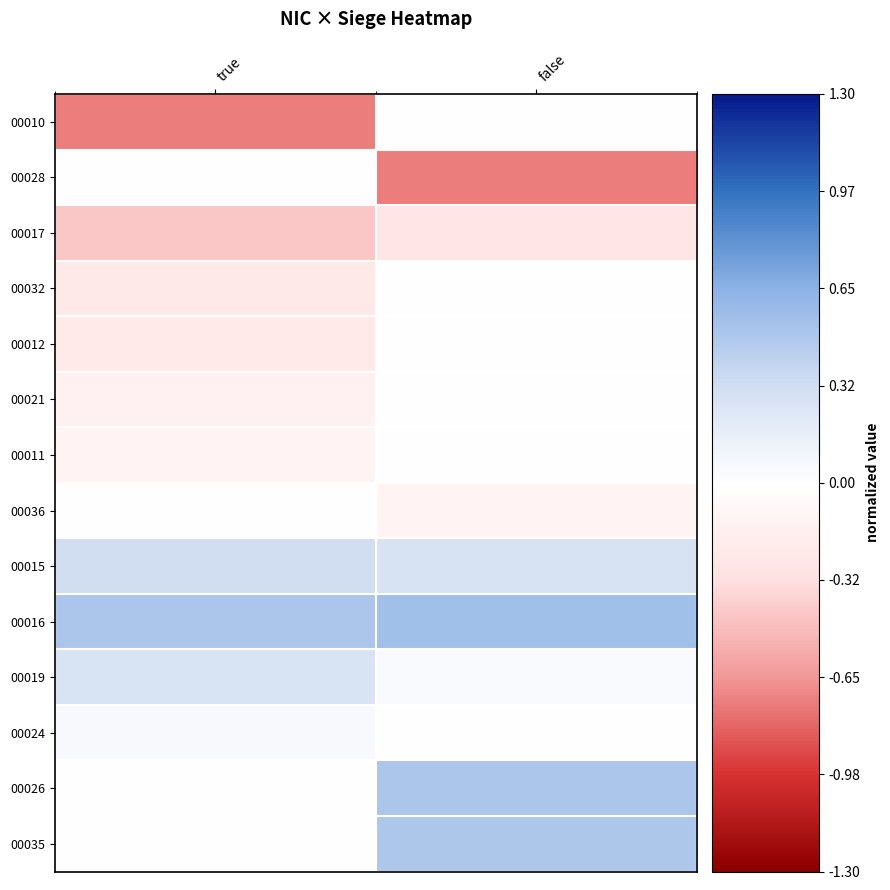

What is the total value across all series at true?

-0.8